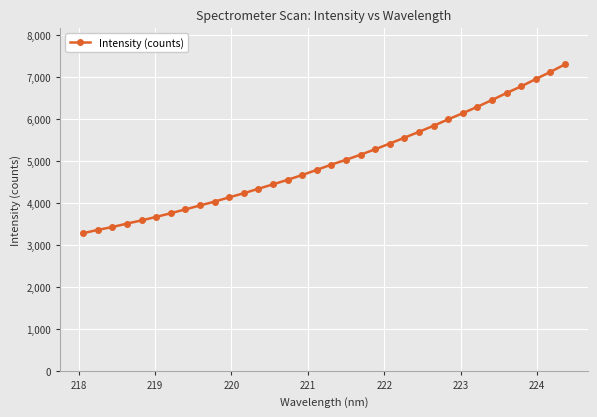

What is the greatest value displayed?

7310.1